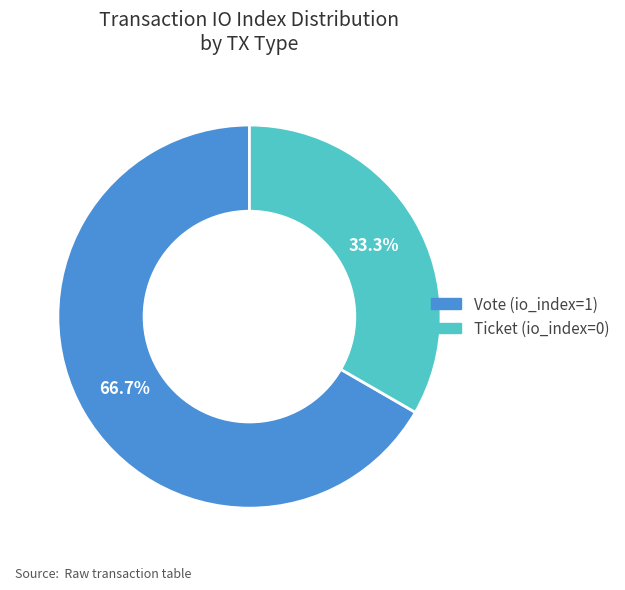

What is the total percentage of Vote (io_index=1) and Ticket (io_index=0)?

100.0%